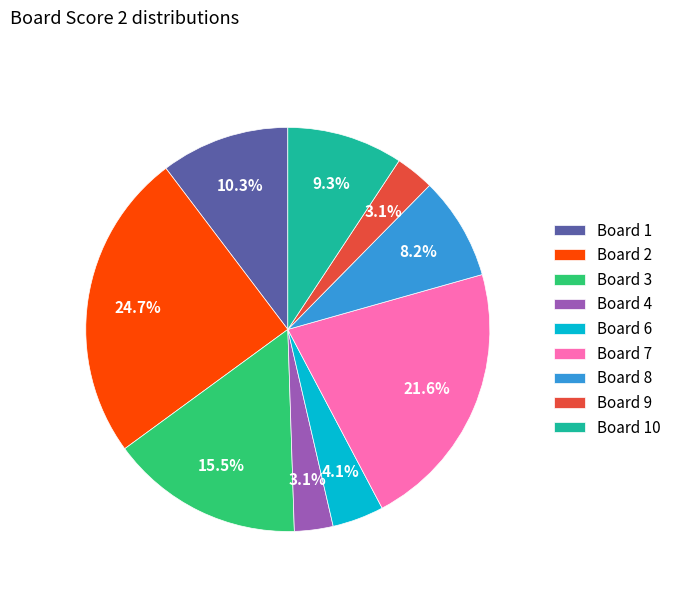

Between Board 3 and Board 10, which is larger?

Board 3